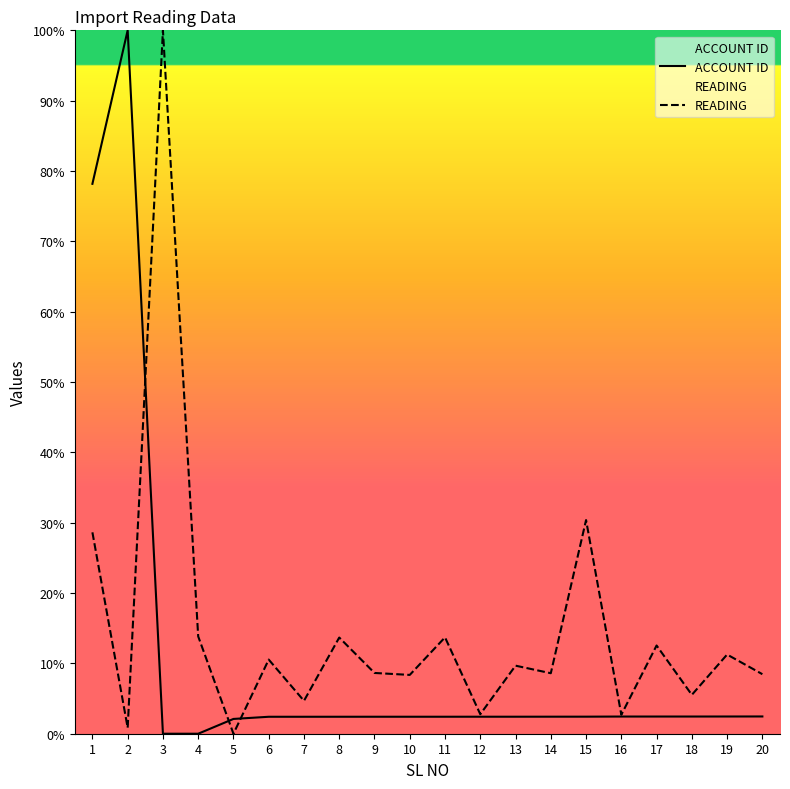

True or false: READING has more than 2 interior local peaks.

True